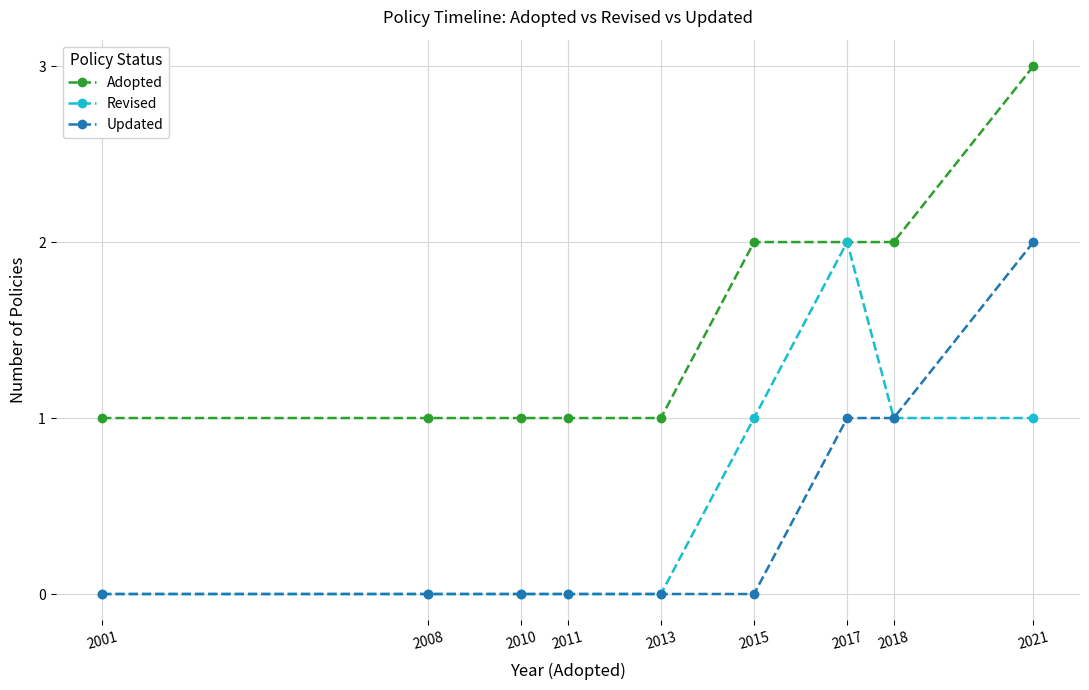

True or false: Revised has more than 0 points higher than both neighbors.

True